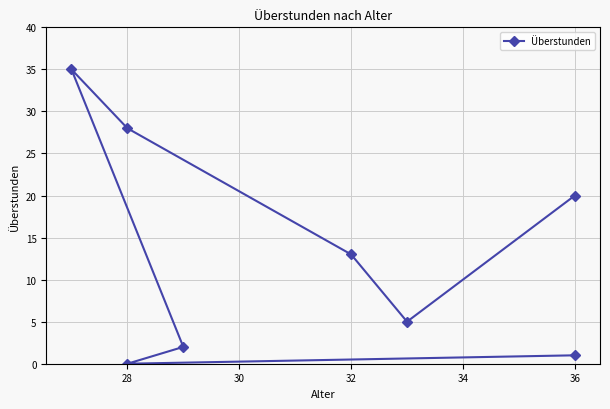

Reading right to left, extract all data points from this chart.

1	0	2	35	28	13	5	20